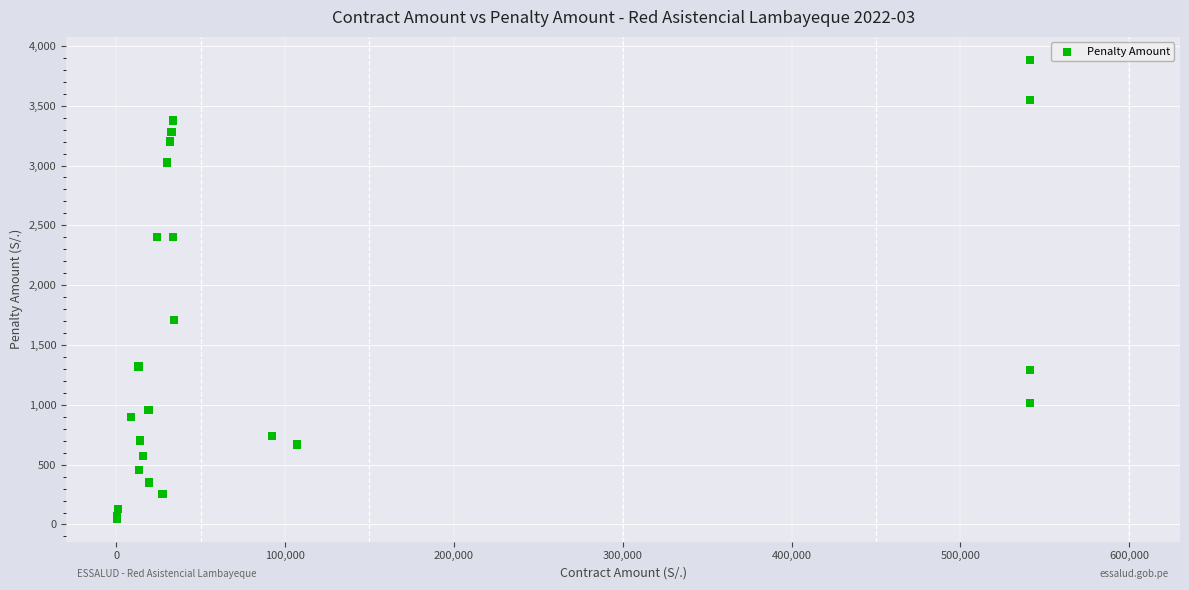

What Y value in the scatter plot is closest to 1965?

1710.0